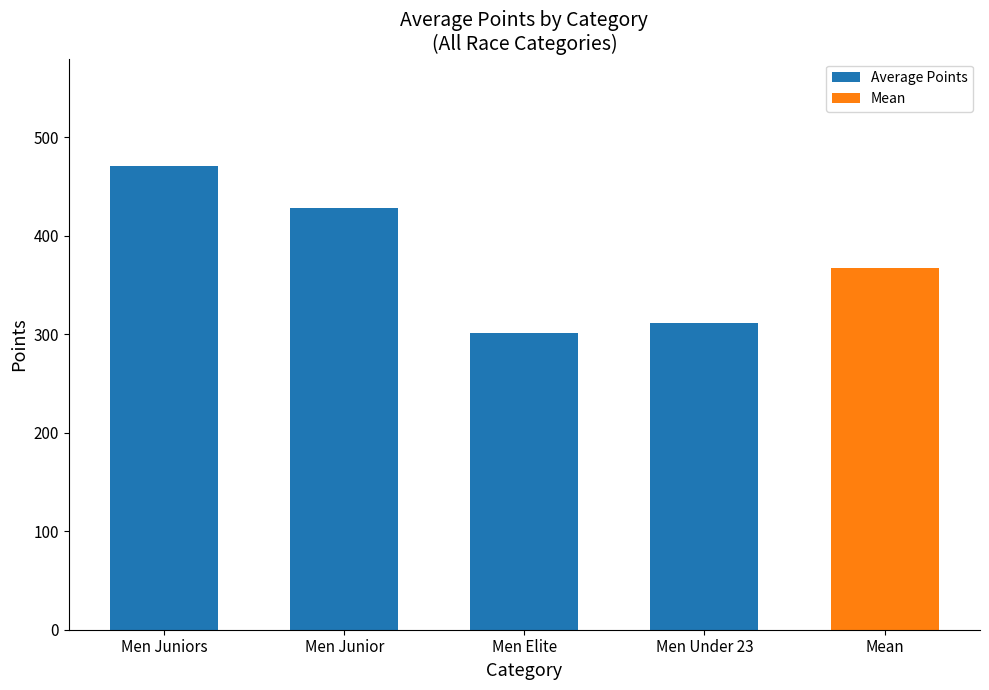

How many series are shown in this chart?

1